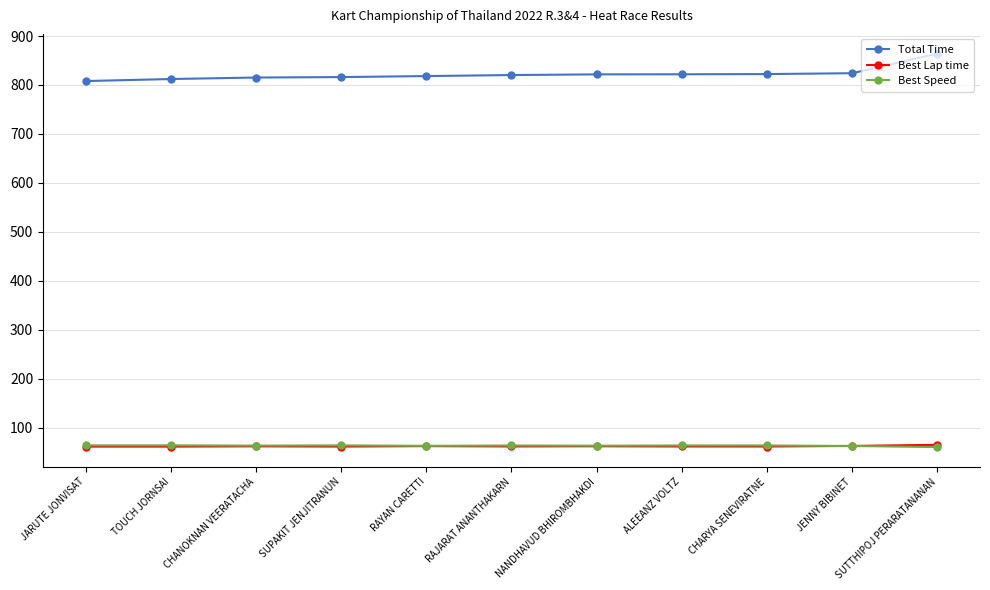

The value of Best Speed at ALEEANZ VOLTZ is 63.8. True or false?

True